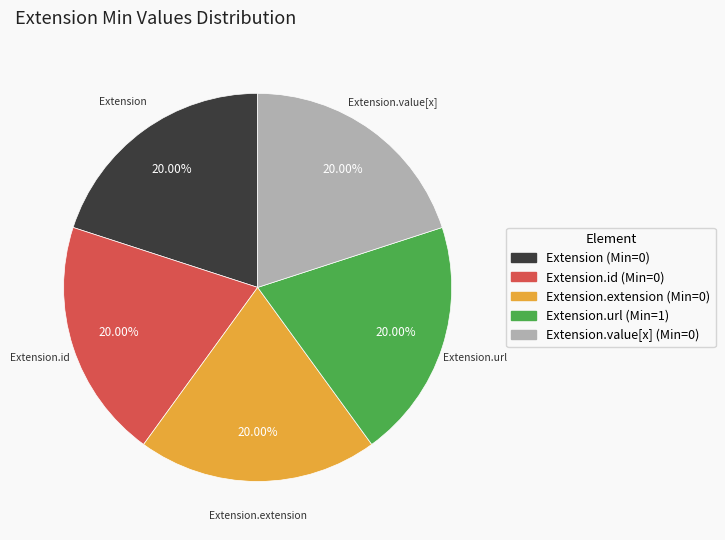

Approximately how many times larger is the value at Extension.url (Min=1) compared to Extension.id (Min=0)?

1.0